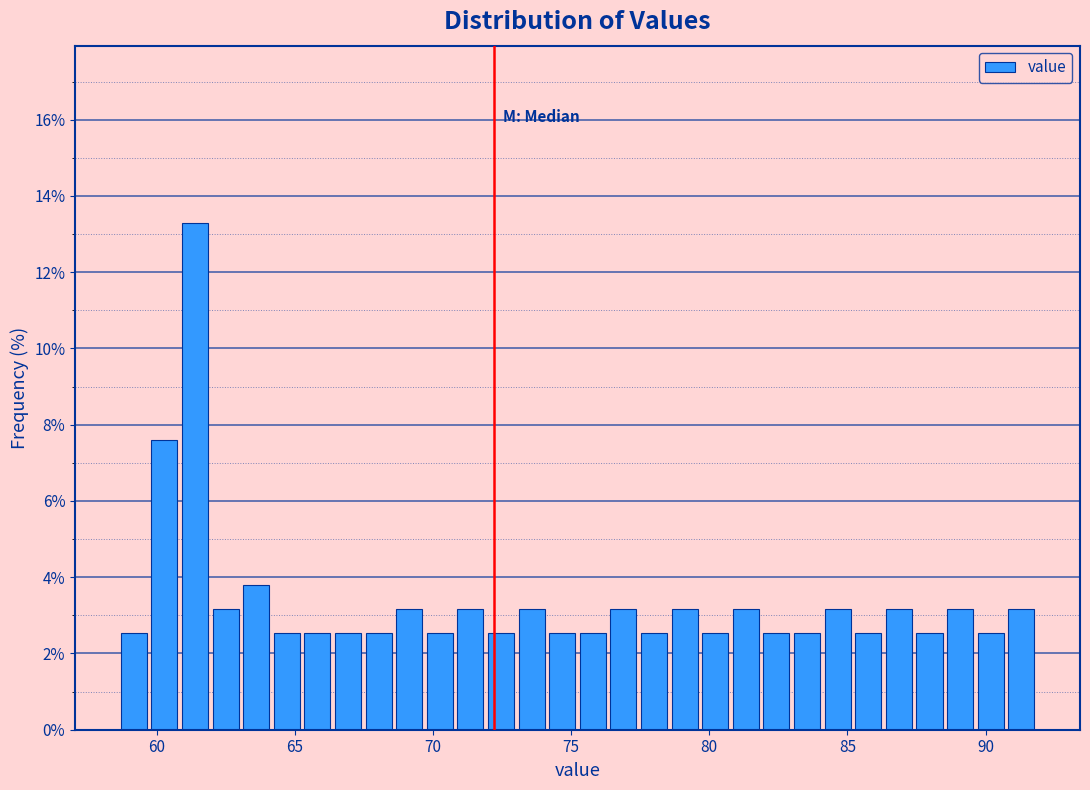

Read against the x-axis, roughly where is the centre of the tallest bar?

61.5